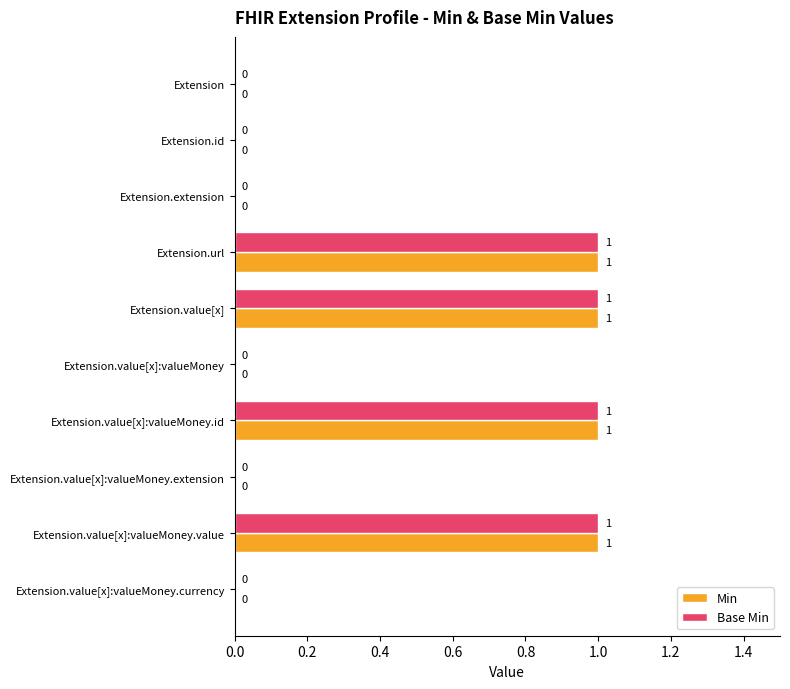

True or false: Base Min has a value of 1 at Extension.url.

True